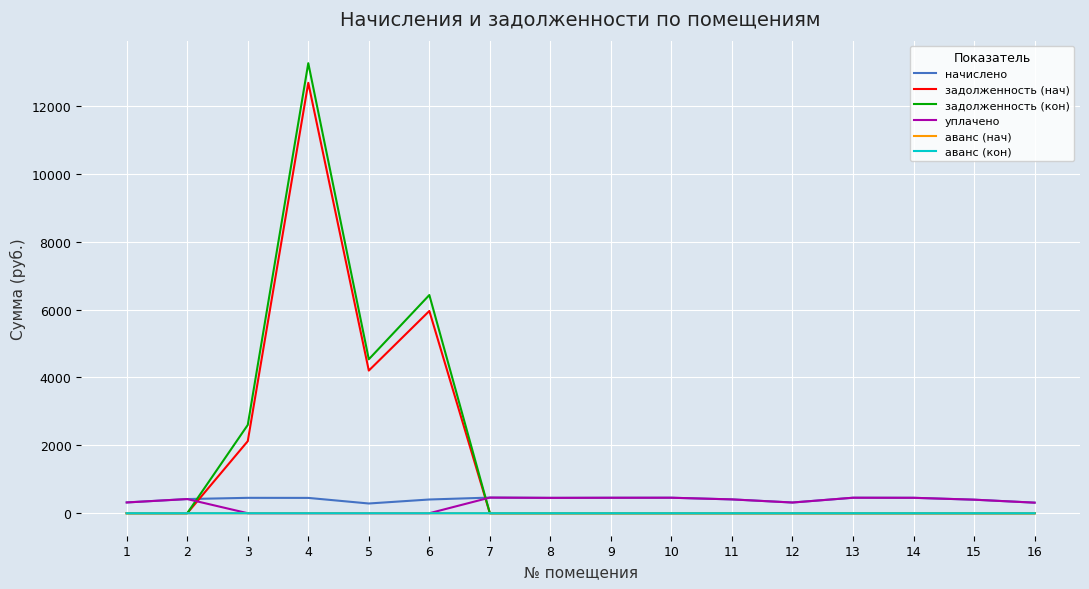

What is the maximum value for уплачено?

460.4